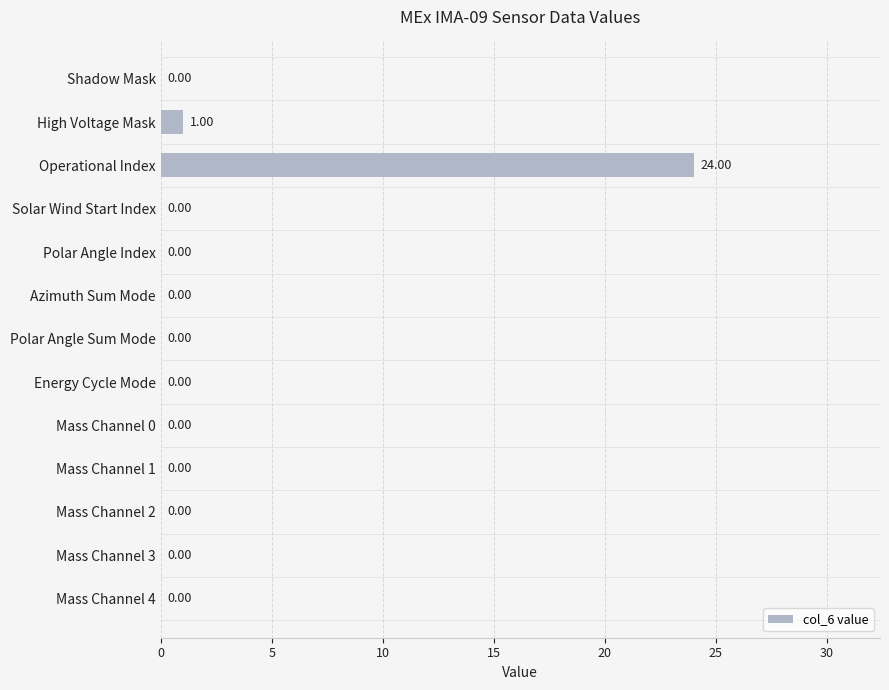

Which category has the highest value across all series?

Operational Index